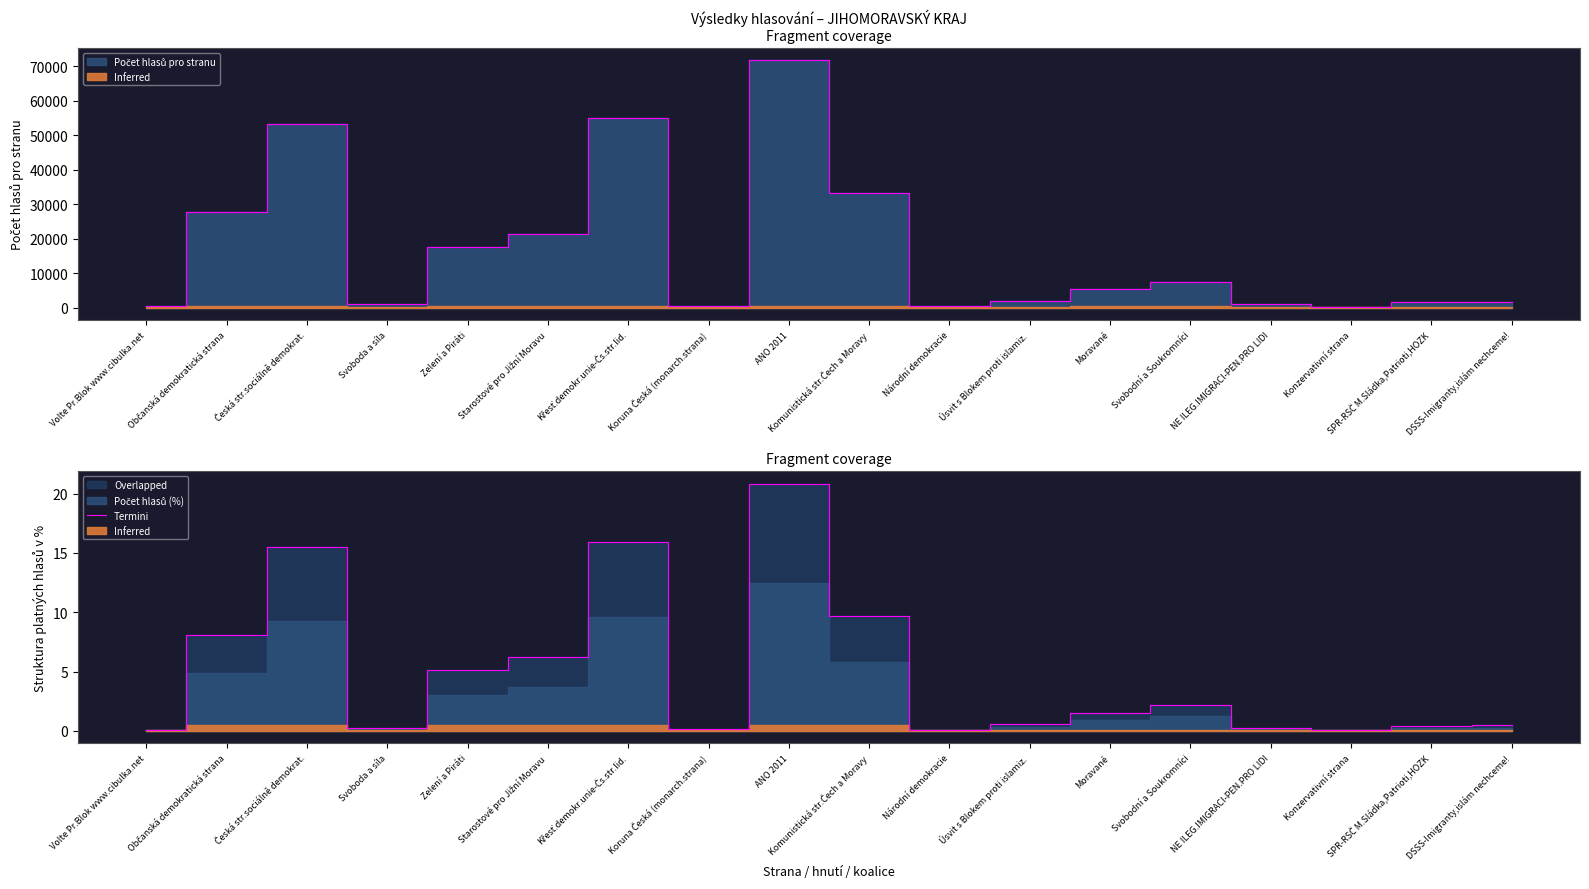

Is it true that the value at Svobodní a Soukromníci is 2.1?

True